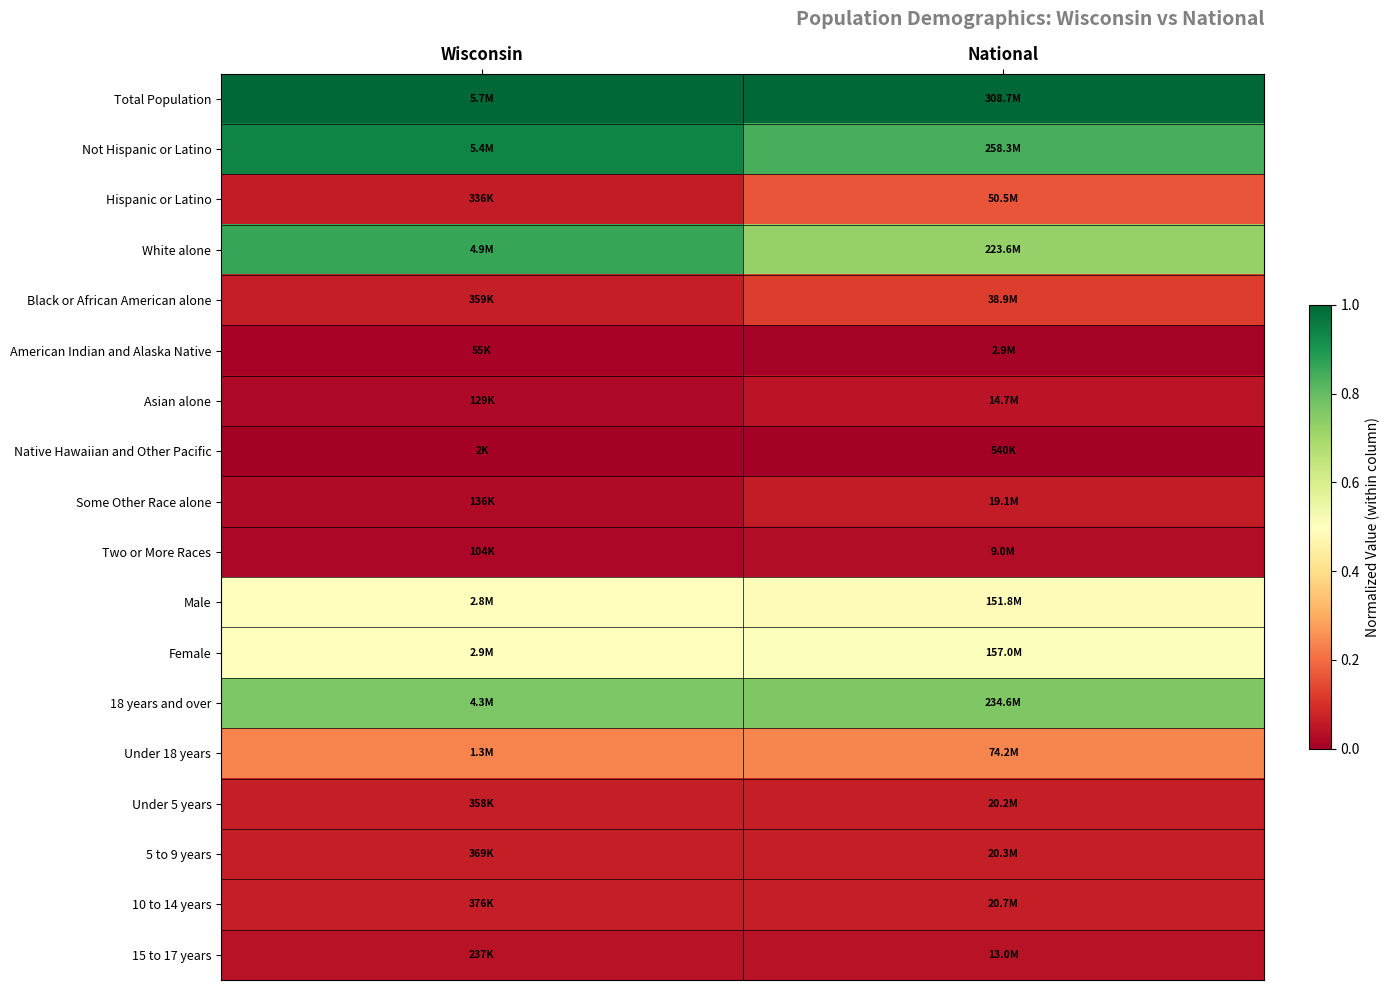

What is the difference between the highest and lowest values at Wisconsin?

1.0